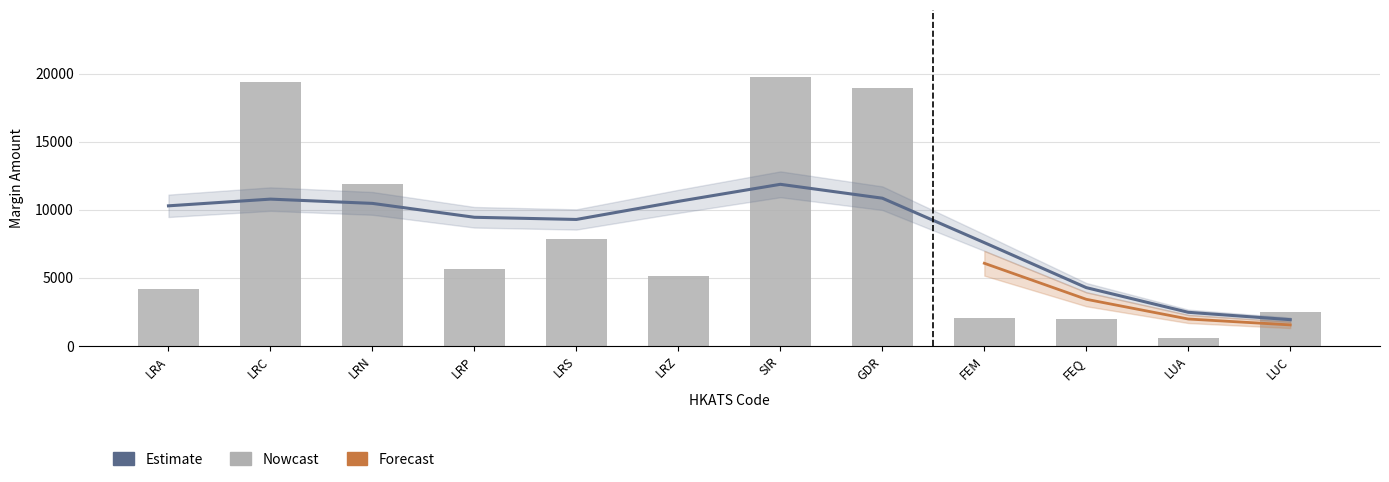

What is the label of the 7th bar from the right?

LRZ